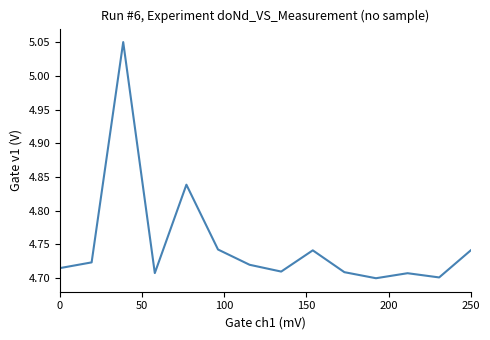

What is the difference between the second highest and second lowest values?

0.1